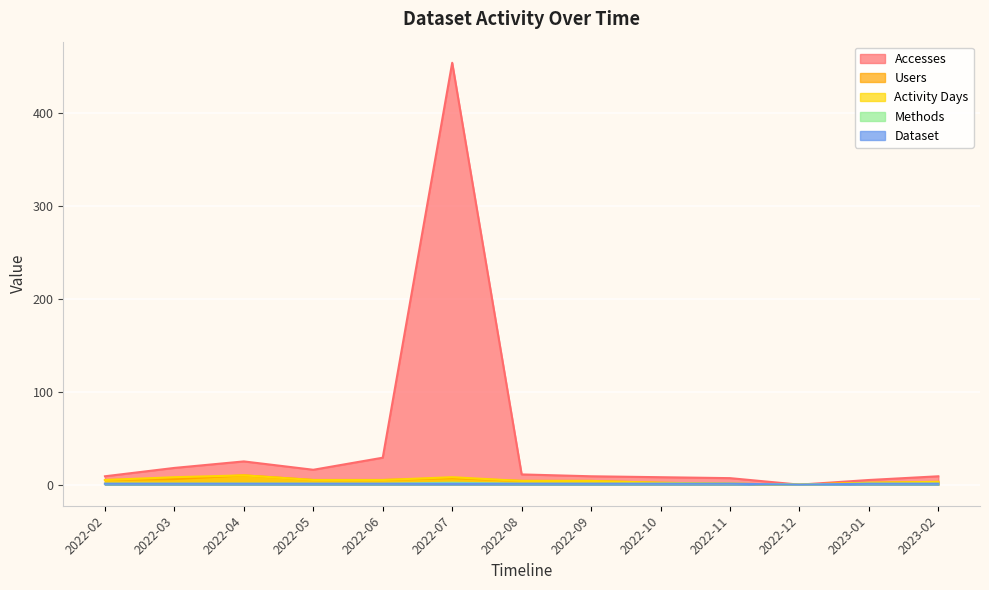

Count the Activity Days values in the range 2 to 5.

8